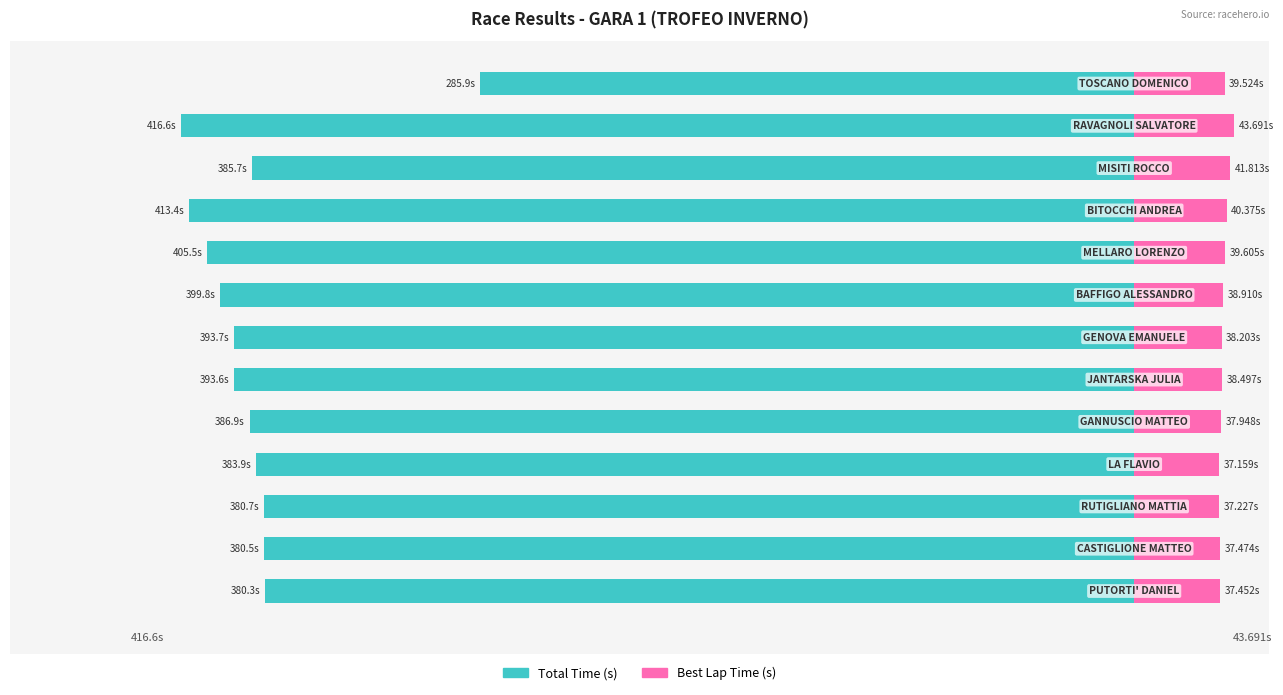

Reading left to right, extract all data points from this chart.

Total Time (s): -380.3	-380.5	-380.7	-383.9	-386.9	-393.6	-393.7	-399.8	-405.5	-413.4	-385.7	-416.6	-285.9
Best Lap Time (s): 37.5	37.5	37.2	37.2	37.9	38.5	38.2	38.9	39.6	40.4	41.8	43.7	39.5